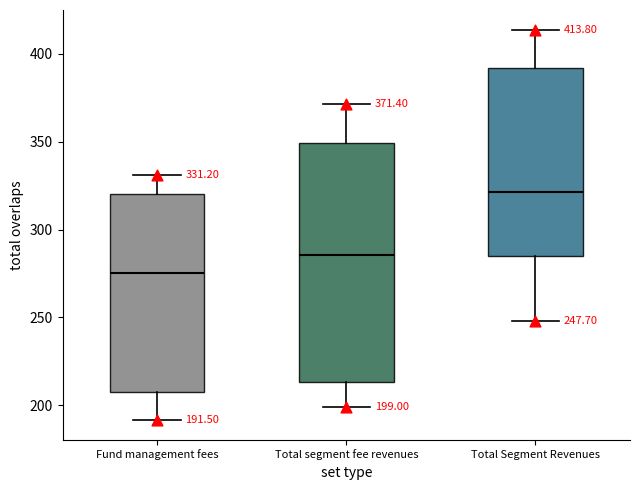

Which box's median line is the highest?

Total Segment Revenues